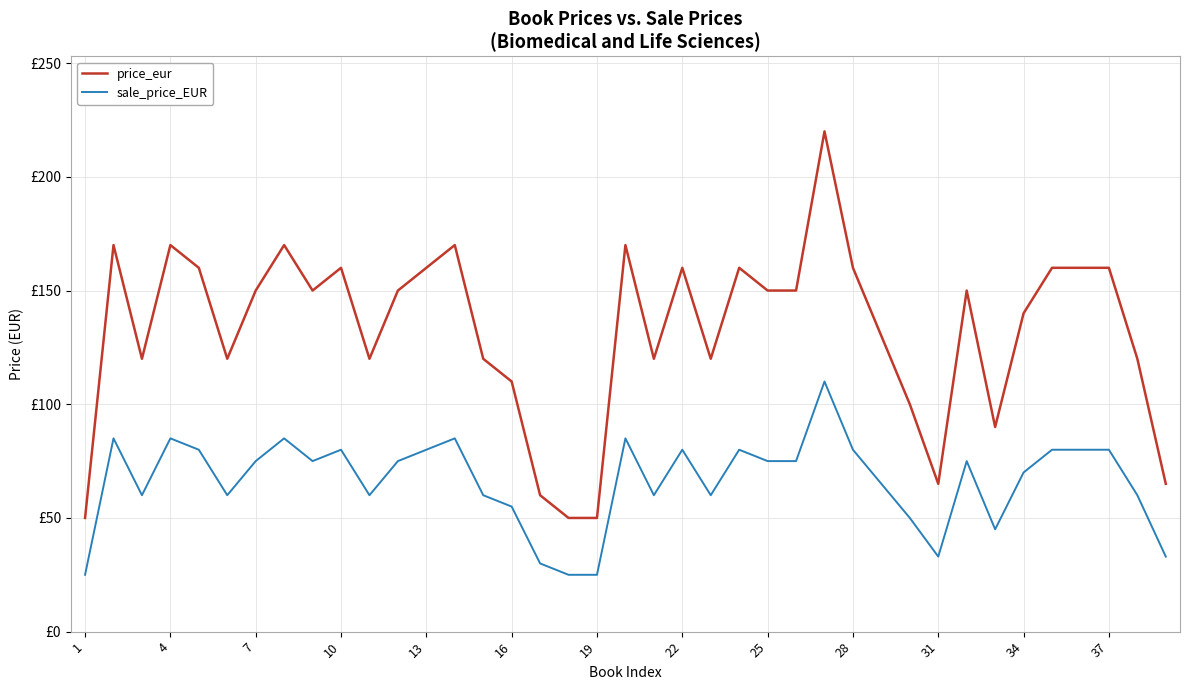

In price_eur, how many points are higher than both neighbors (excluding endpoints)?

10